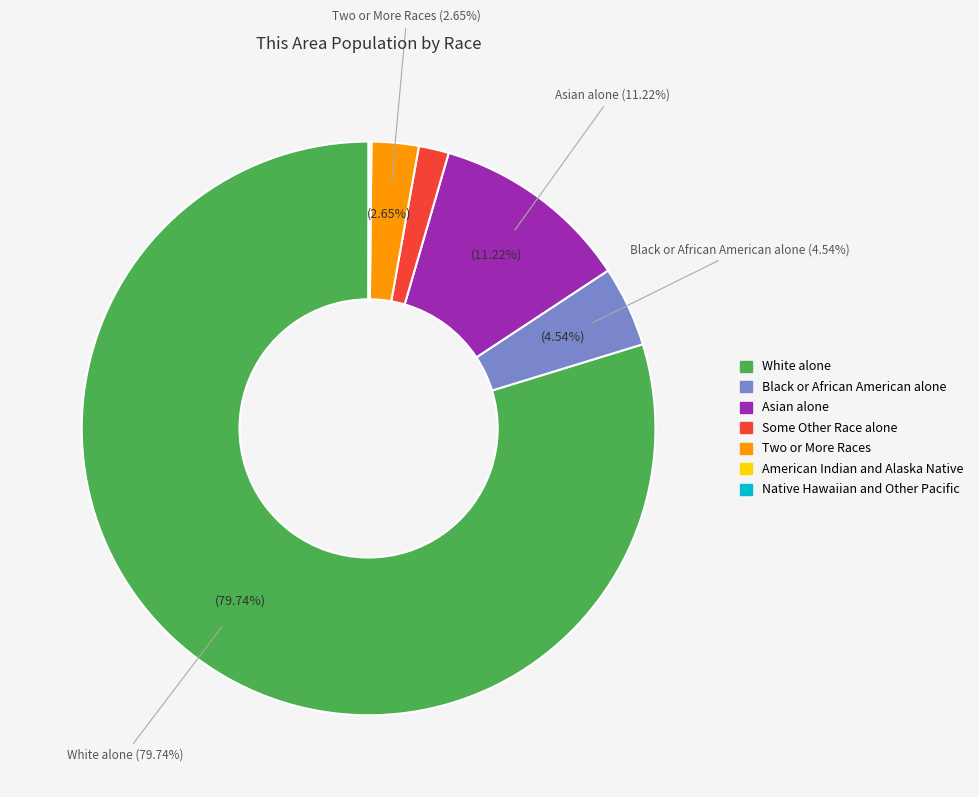

True or false: Some Other Race alone accounts for 2% of the total.

True